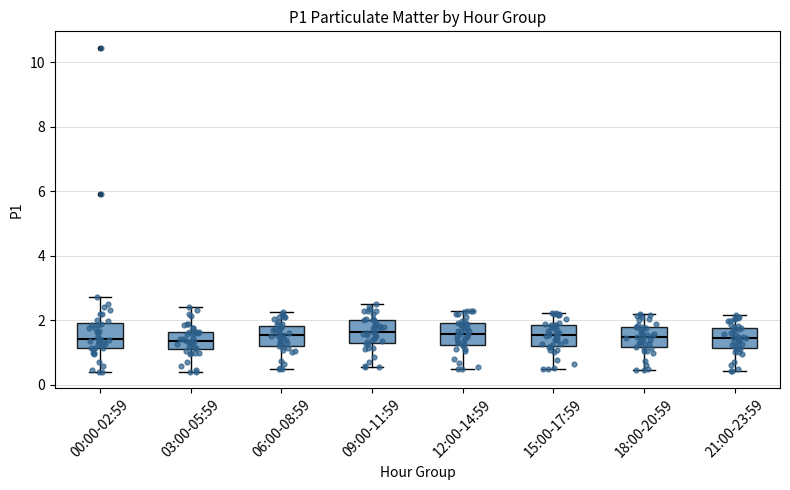

Where does the lower whisker of the box for 09:00-11:59 end on the y-axis? The values are not printed on the chart, so give them approximately, as read against the axis.

0.6